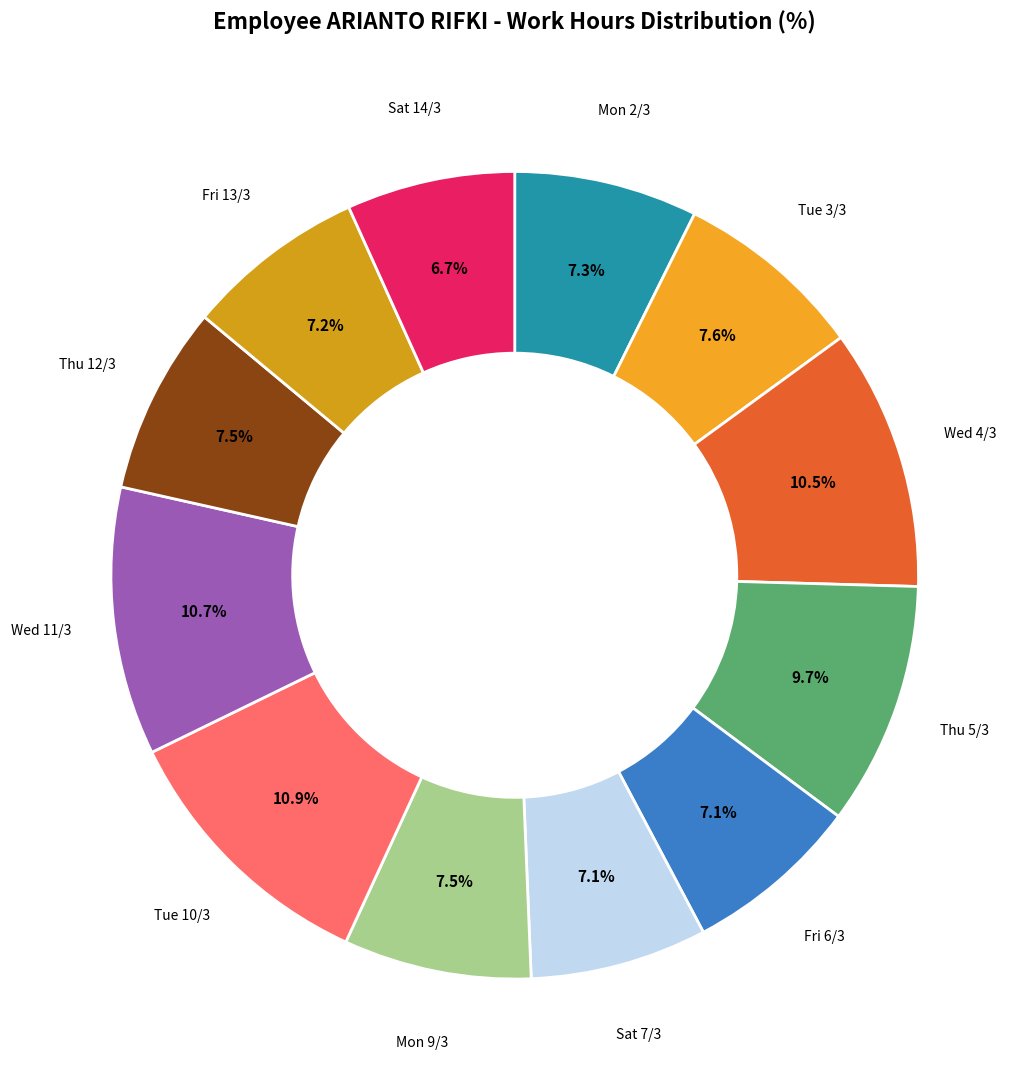

Count the number of slices in the pie.

12